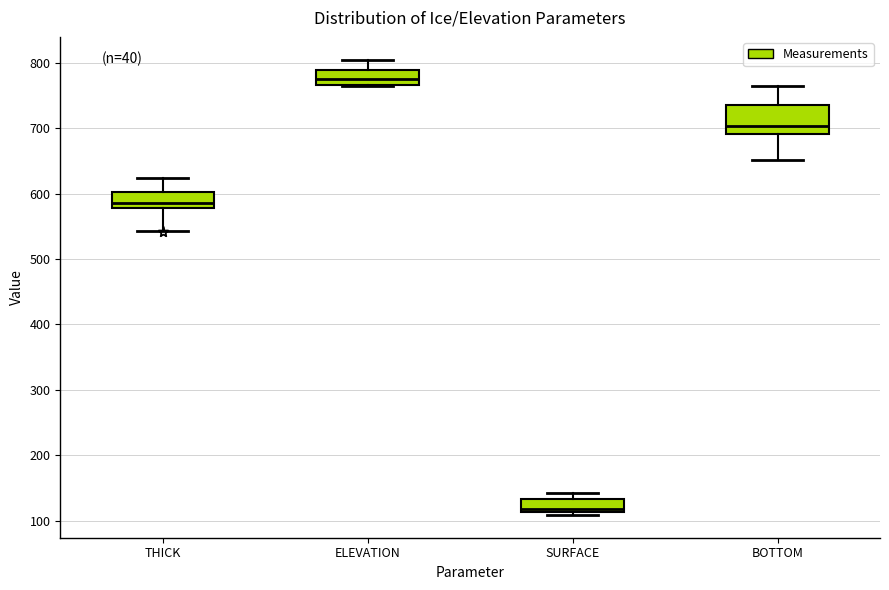

Where does the median line of the box for BOTTOM sit on the y-axis? The values are not printed on the chart, so give them approximately, as read against the axis.

700